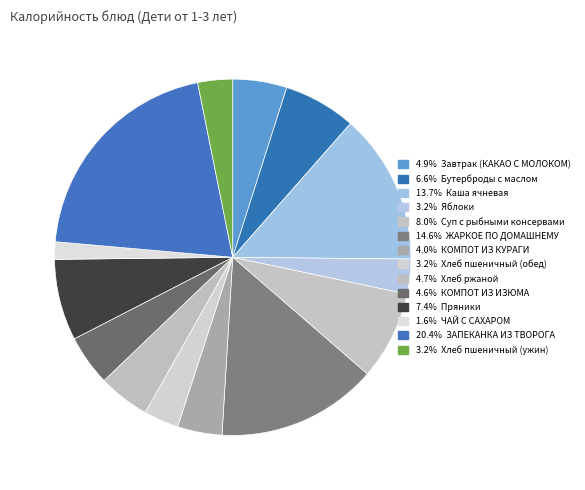

What is the smallest slice in the pie chart?

ЧАЙ С САХАРОМ